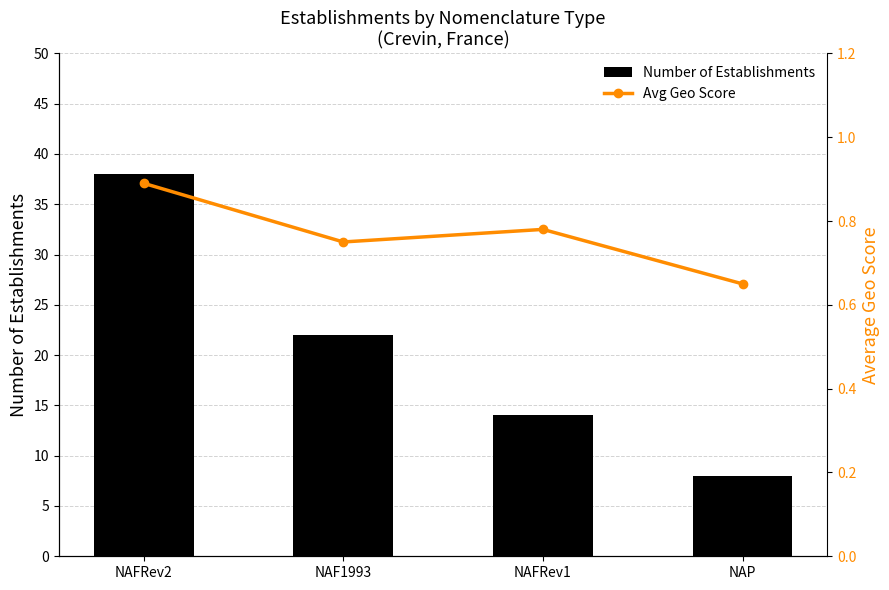

Reading left to right, transcribe all the data shown in this chart.

Number of Establishments: 38.0	22.0	14.0	8.0
Avg Geo Score: 0.9	0.8	0.8	0.7